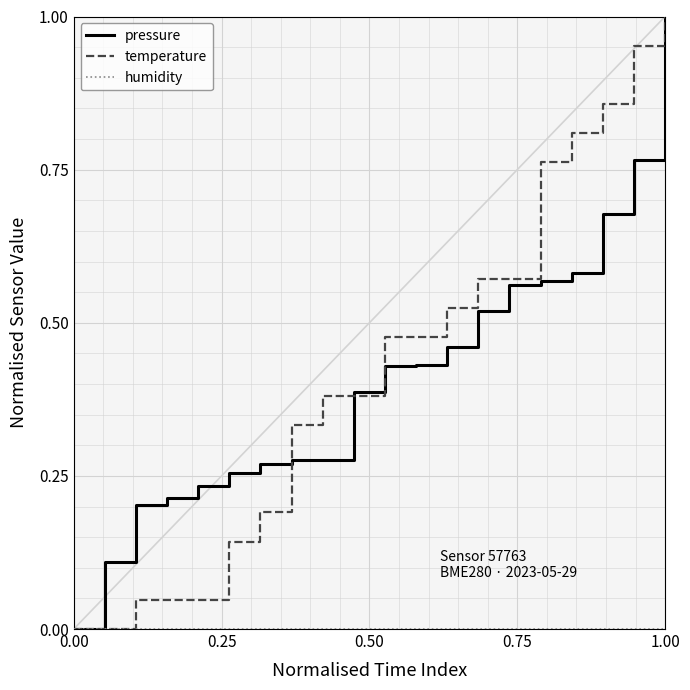

True or false: temperature and humidity intersect in this chart.

False